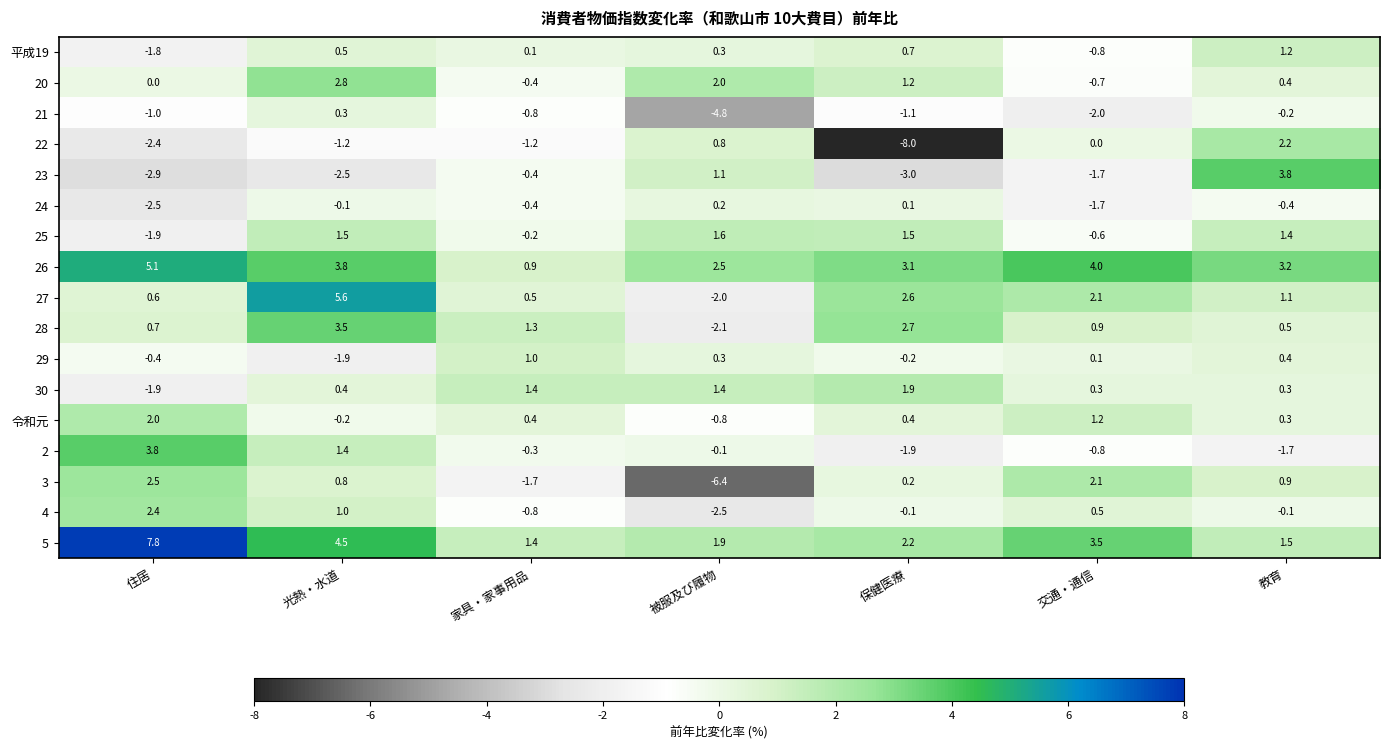

How many values in the 2 series are below 0?

5